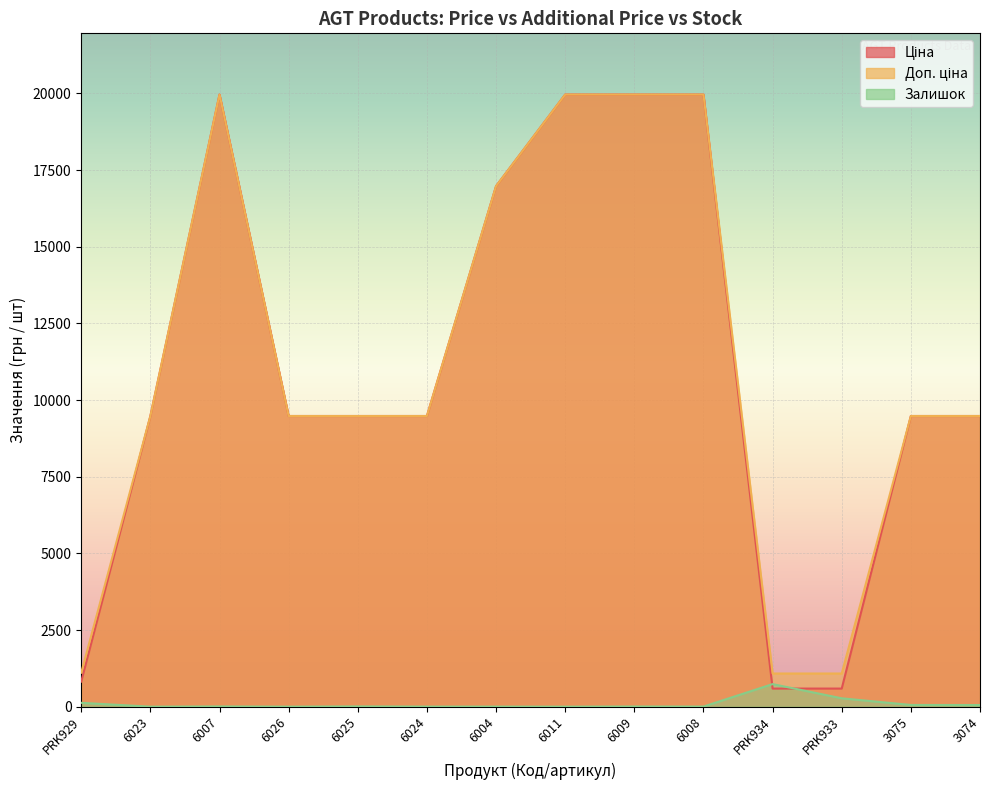

How many lines are shown in the chart?

3